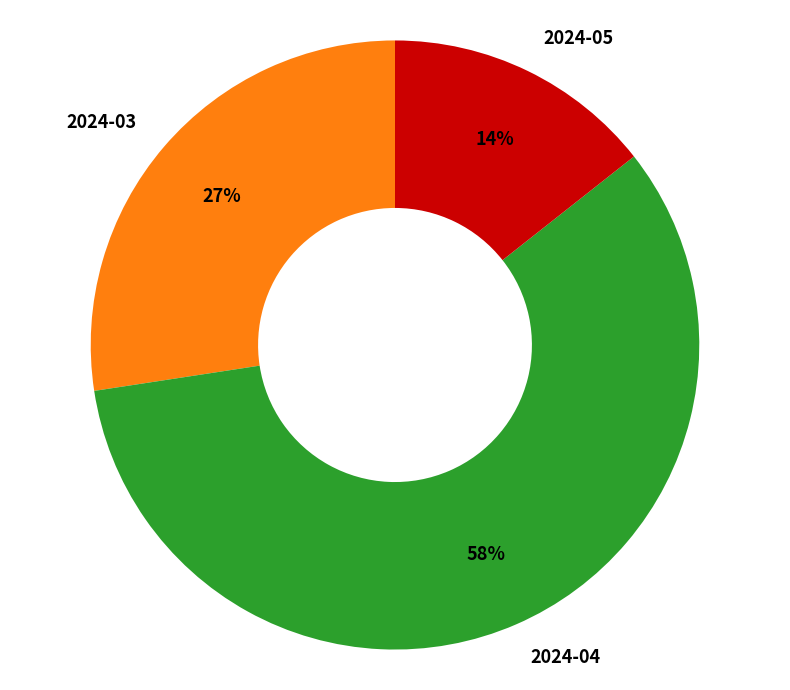

How many slices are in this pie chart?

3